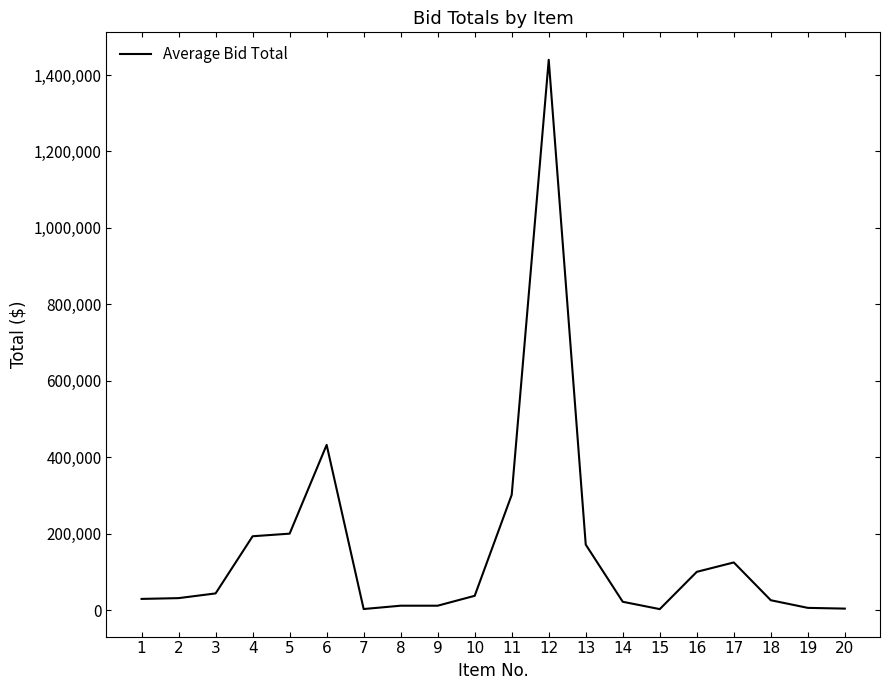

The value at 13 is 171265.6. True or false?

True